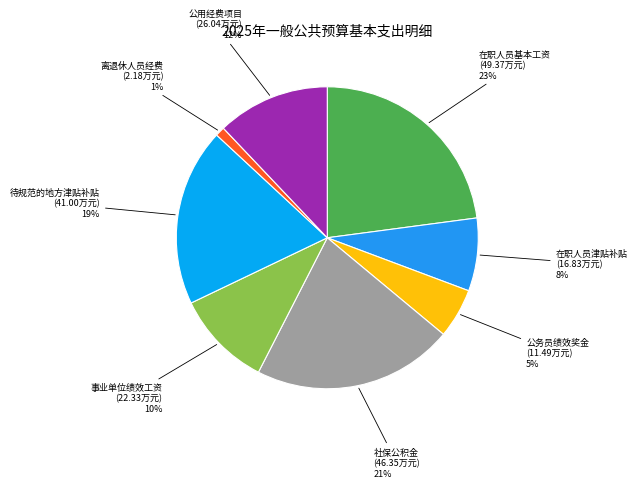

What is the ratio of the value at 离退休人员经费 to the value at 公务员绩效奖金?

0.2